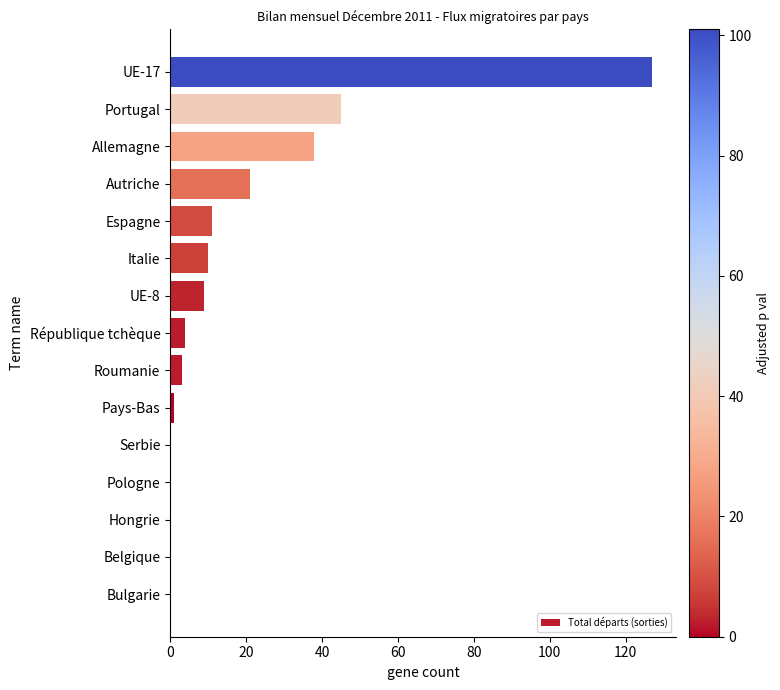

Reading bottom to top, list all the values displayed in this chart.

Bulgarie=0	Belgique=0	Hongrie=0	Pologne=0	Serbie=0	Pays-Bas=1	Roumanie=3	République tchèque=4	UE-8=9	Italie=10	Espagne=11	Autriche=21	Allemagne=38	Portugal=45	UE-17=127